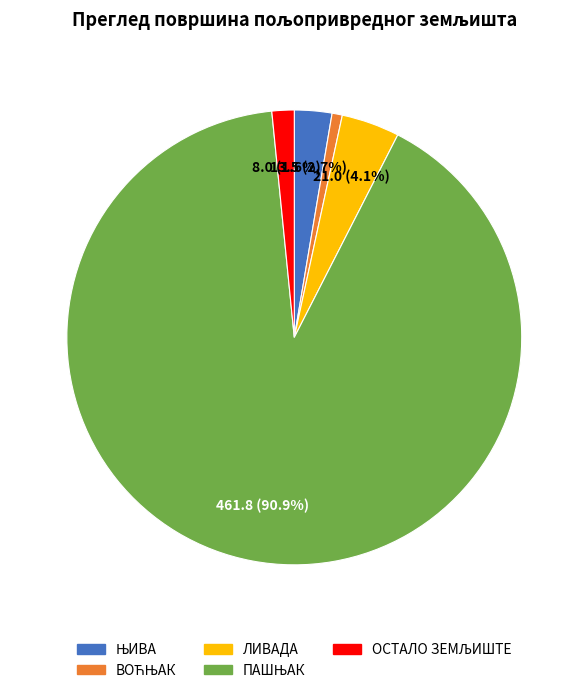

Is there any slice that represents more than half of the pie?

Yes